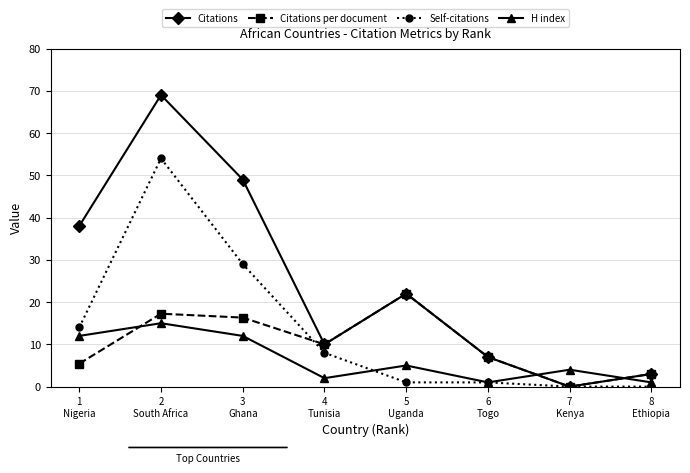

What is the difference between the maximum and minimum values in the Citations per document series?

22.0